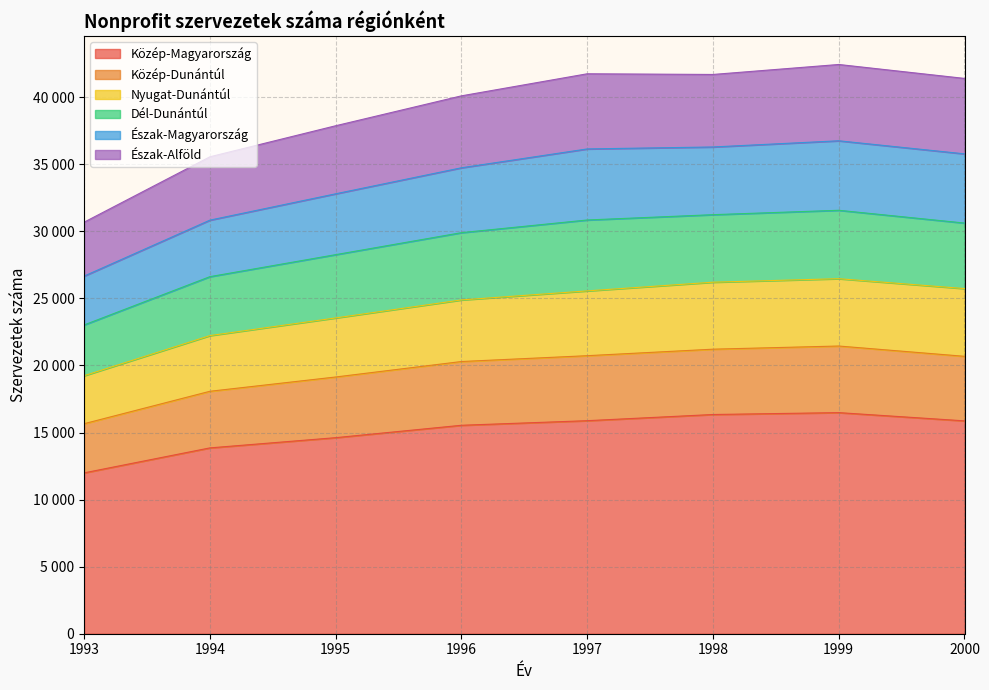

At which category does Közép-Dunántúl reach its first local peak?

1999